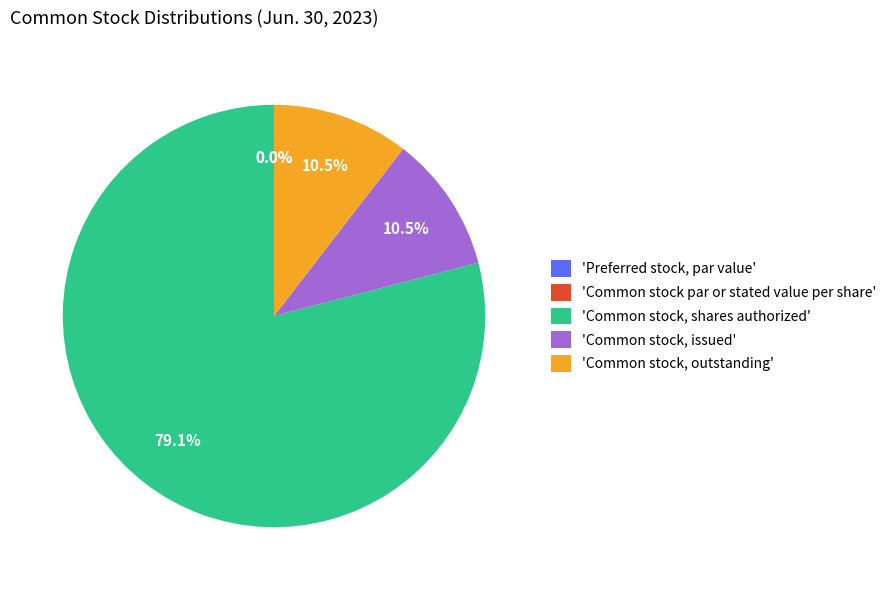

To the nearest percent, what is the average slice percentage?

20%